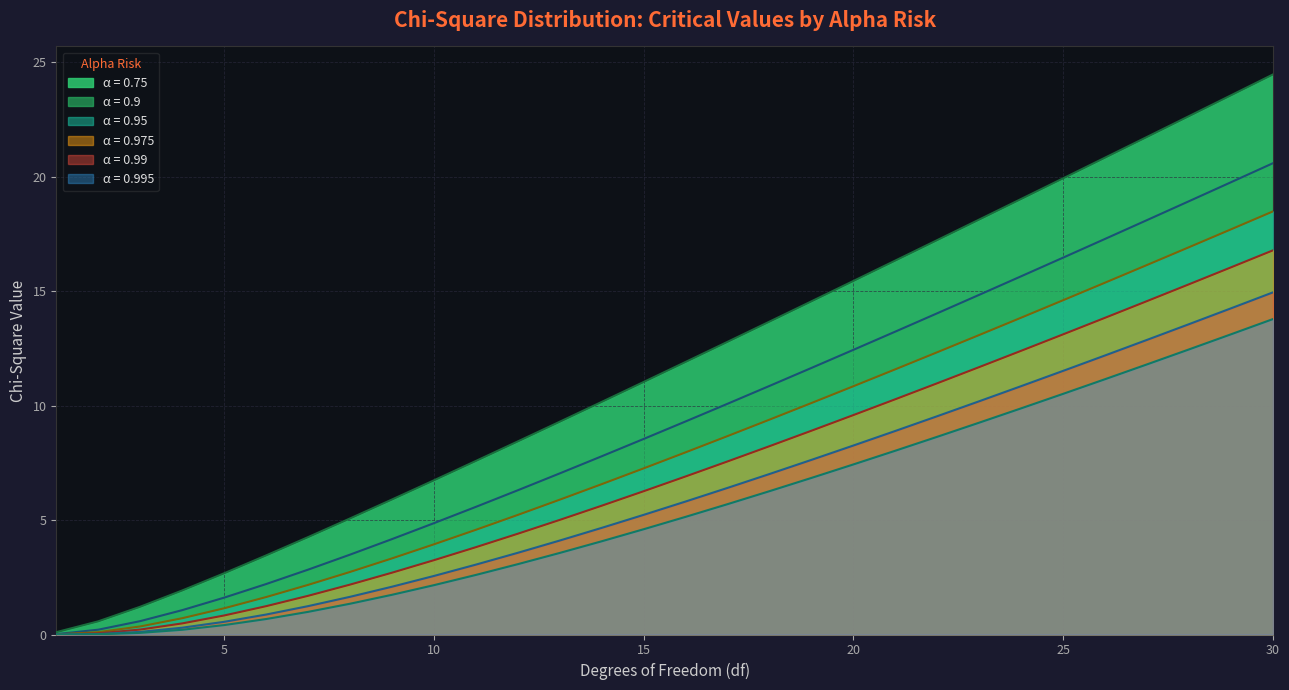

What are all the series names shown in the legend?

α = 0.75, α = 0.9, α = 0.95, α = 0.975, α = 0.99, α = 0.995